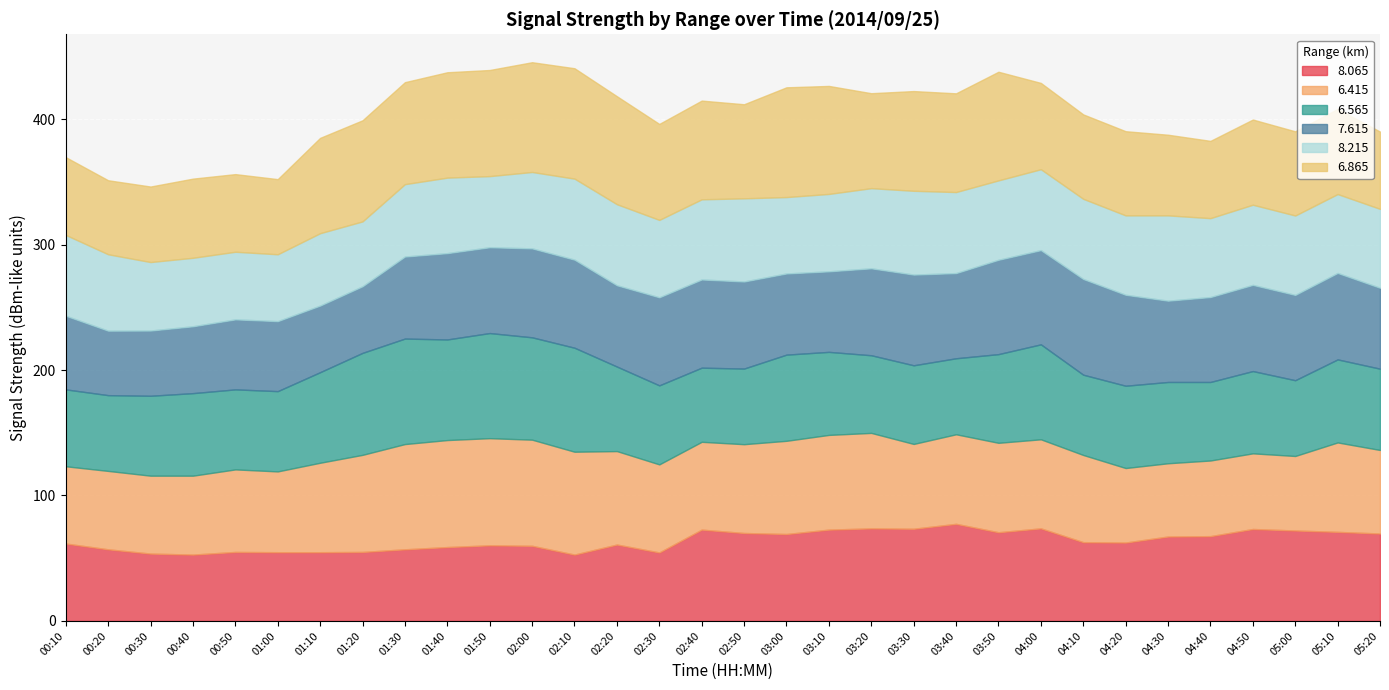

Where does the   6.565 series first go above 65?

00:40